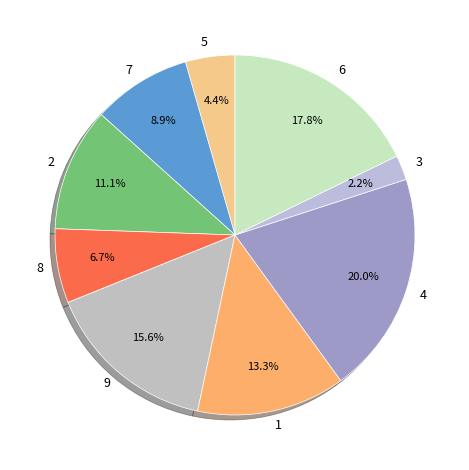

To the nearest percent, what is the difference between the 7 and 3 slice percentages?

7%